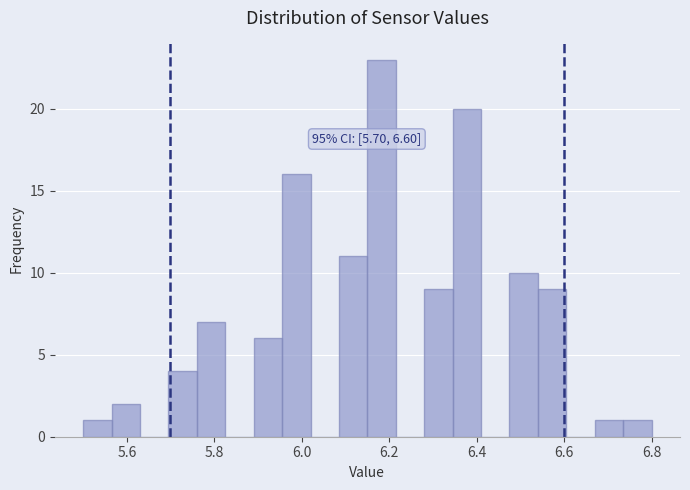

Around what value on the x-axis is the tallest bar? Give the approximate position of its centre, as read against the axis.

6.18